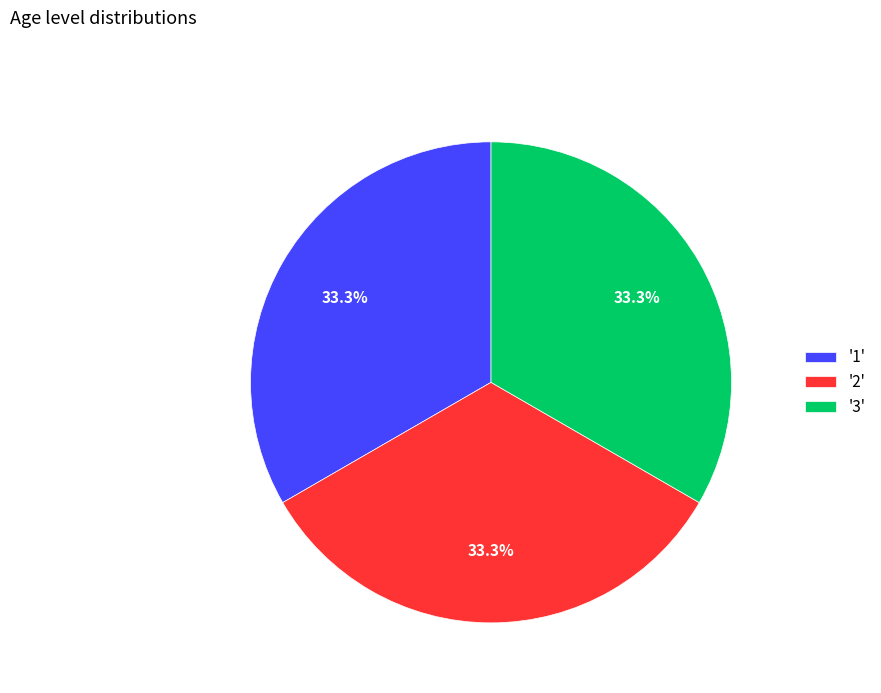

What portion of the pie excludes '2'?

66.7%